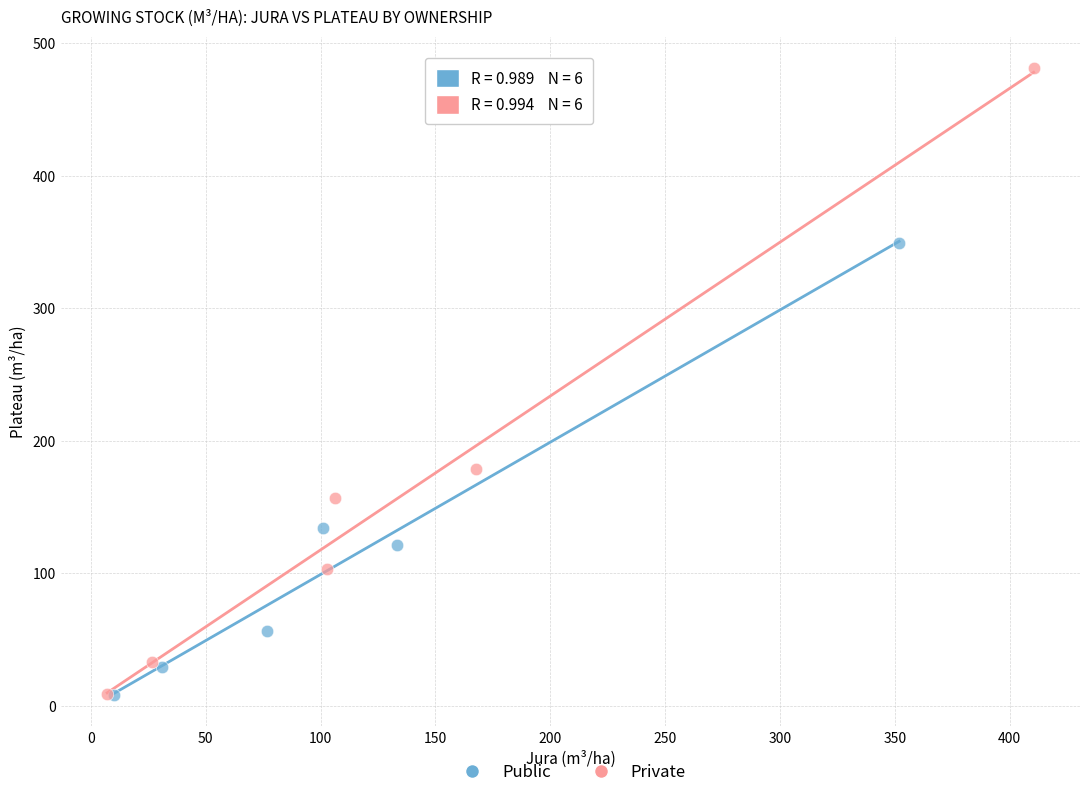

Which series has the widest spread of Y values?

Private